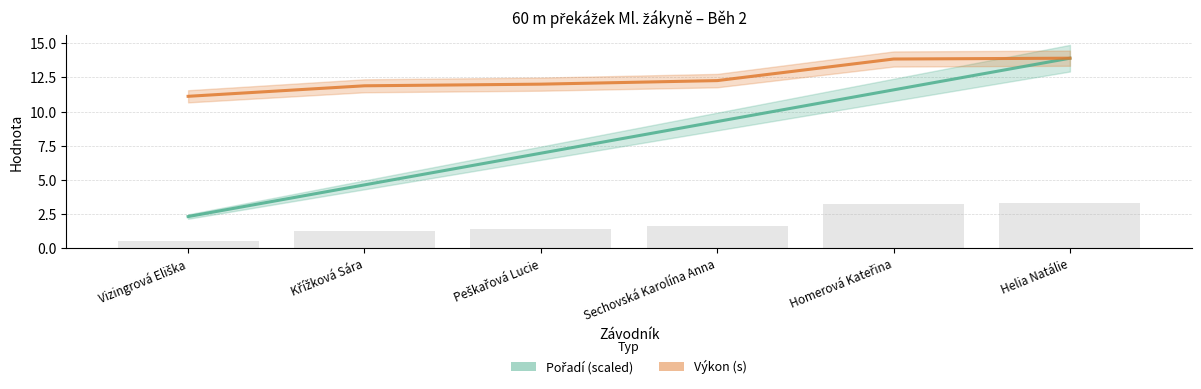

How many categories are shown in the chart?

6